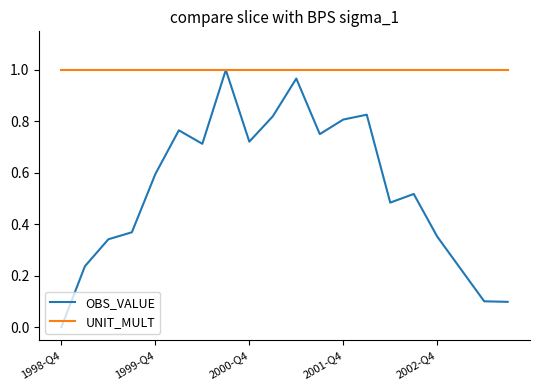

Which series has the widest spread of values?

OBS_VALUE